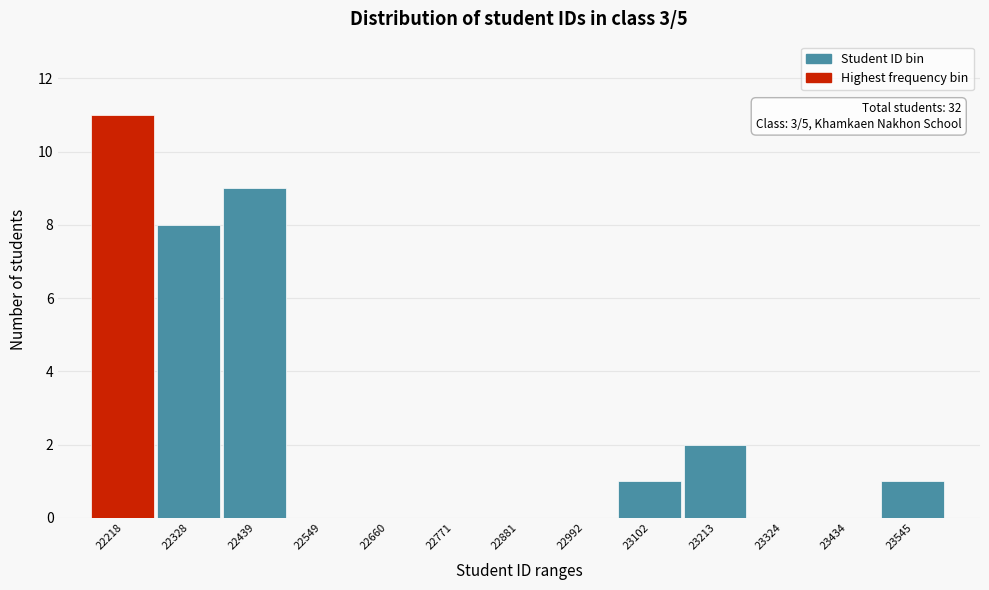

Reading left to right, extract all data points from this chart.

22218=11	22328=8	22439=9	22549=0	22660=0	22771=0	22881=0	22992=0	23102=1	23213=2	23324=0	23434=0	23545=1